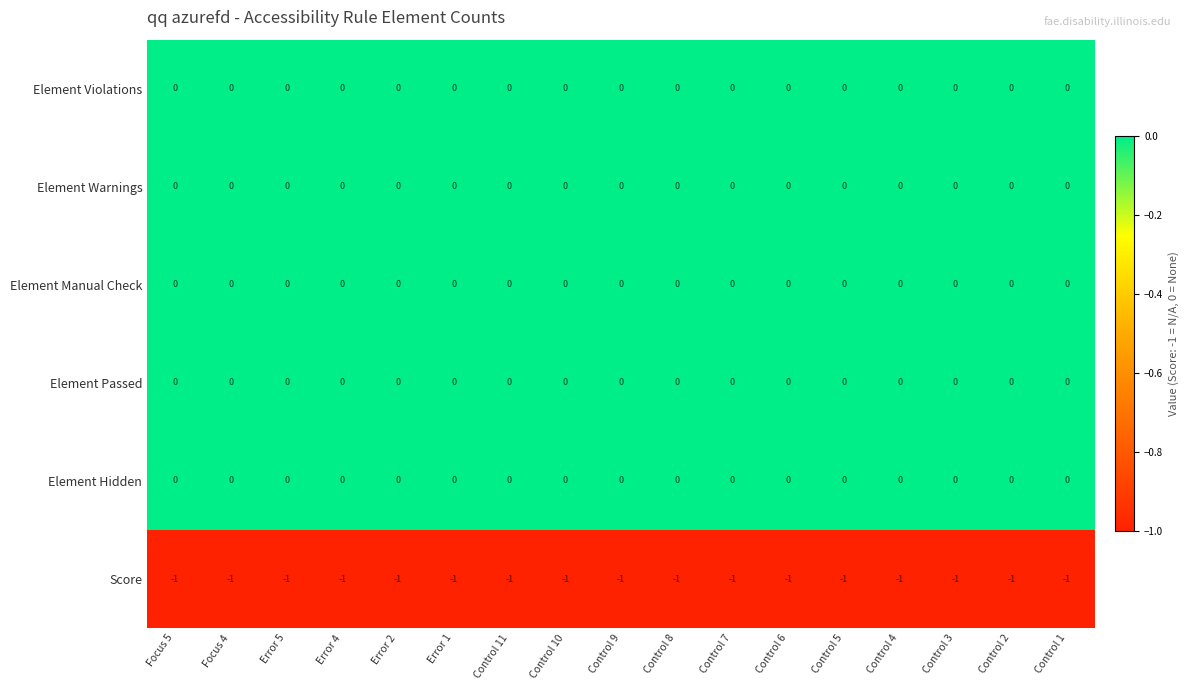

True or false: Element Warnings has a value of 0 at Focus 5.

True